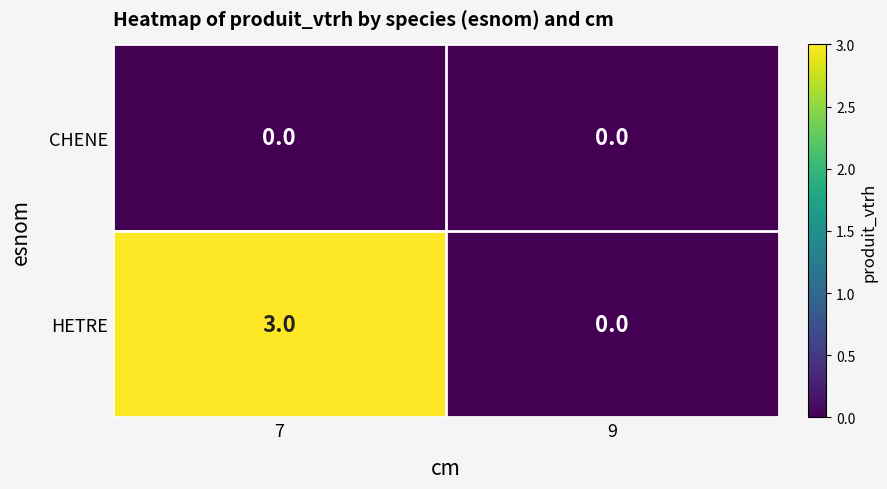

Which series has the largest total across all categories?

HETRE